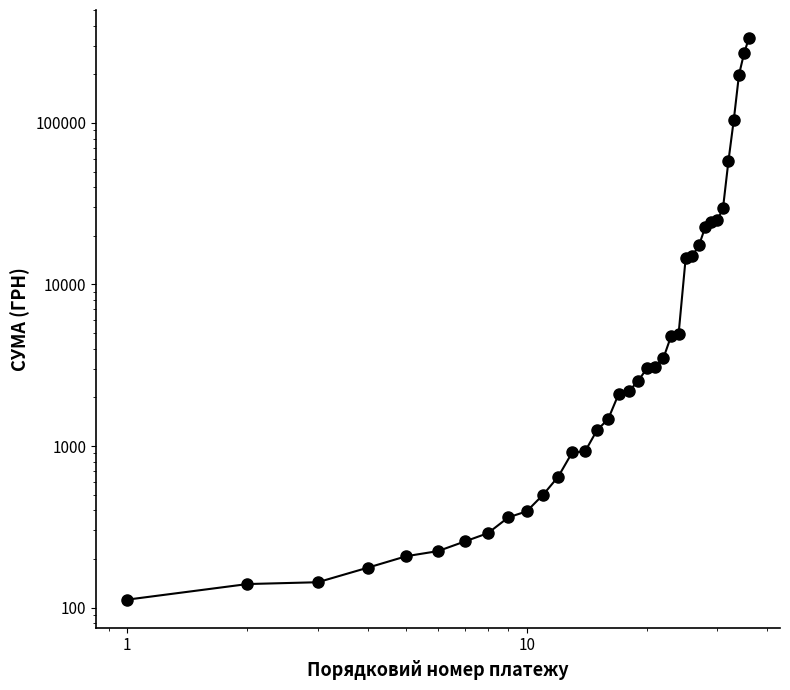

What is the difference between the maximum and minimum values?

335088.2